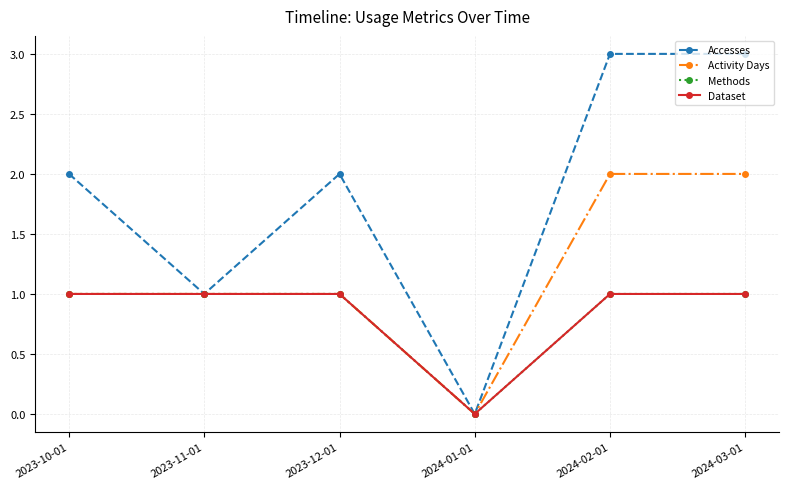

Is it true that Methods equals 1 at 2024-03-01?

True